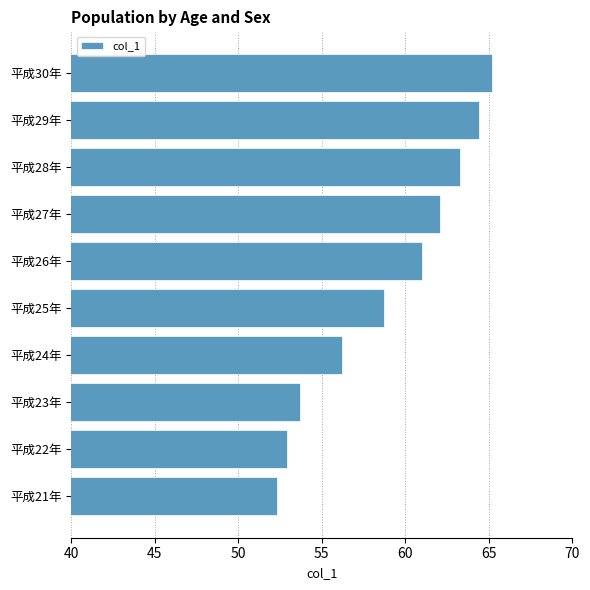

Rank the categories by value from lowest to highest.

平成21年, 平成22年, 平成23年, 平成24年, 平成25年, 平成26年, 平成27年, 平成28年, 平成29年, 平成30年